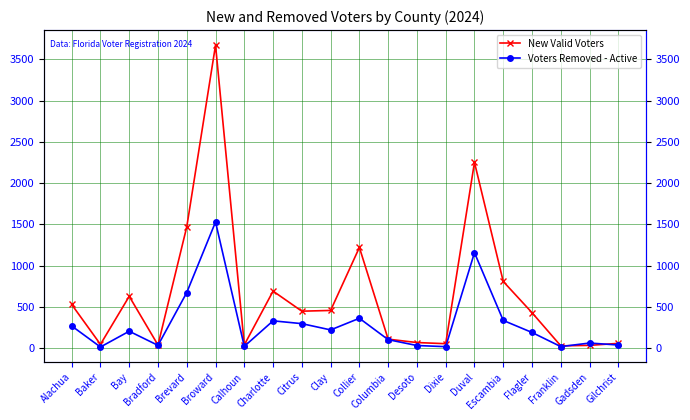

What is the spread (max minus min) of values at Desoto?

36